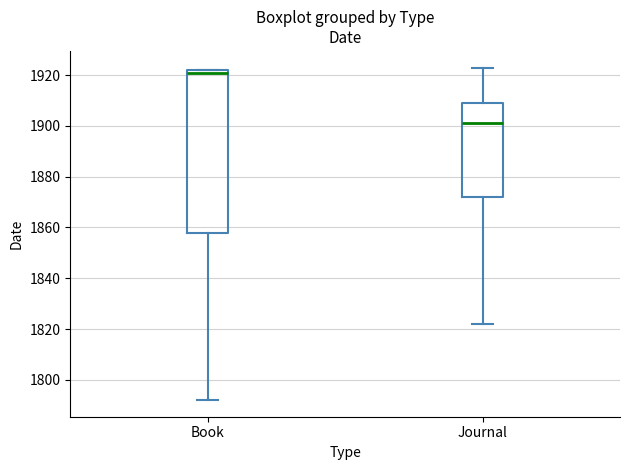

Which box's median line is the lowest?

Journal